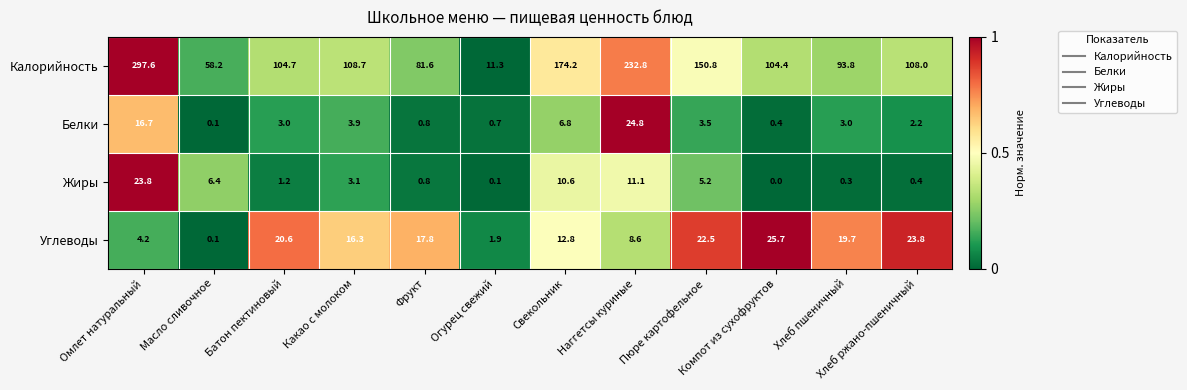

What is the spread (max minus min) of values at Масло сливочное?

58.1